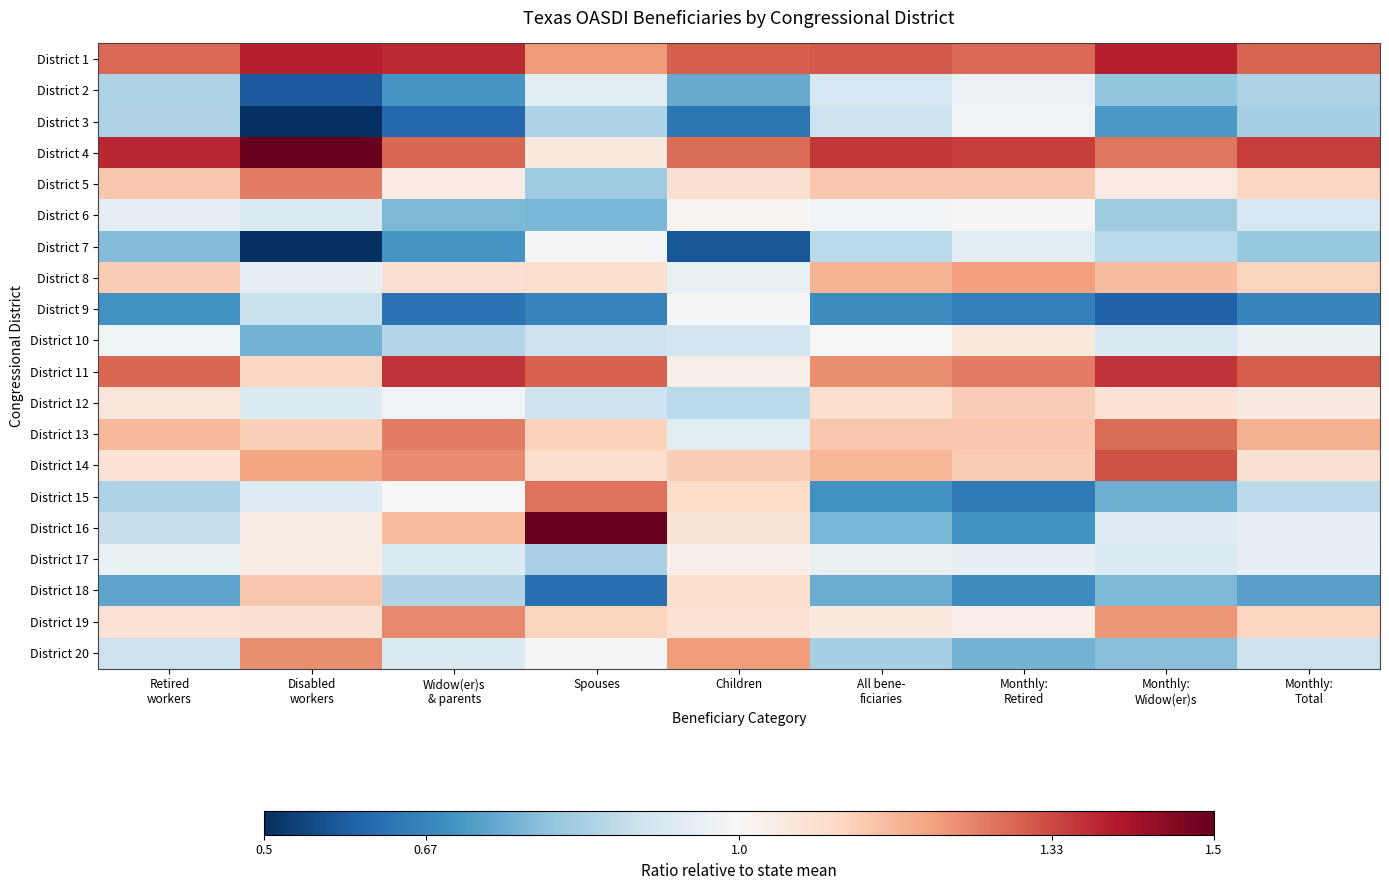

How many categories are shown in the chart?

9